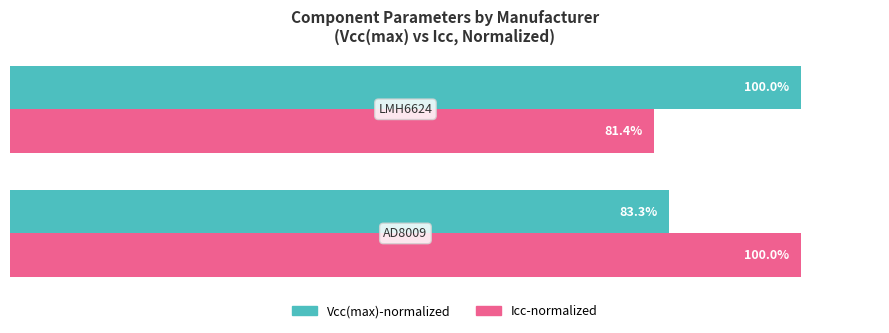

Which series has the largest total across all categories?

Vcc(max)-normalized